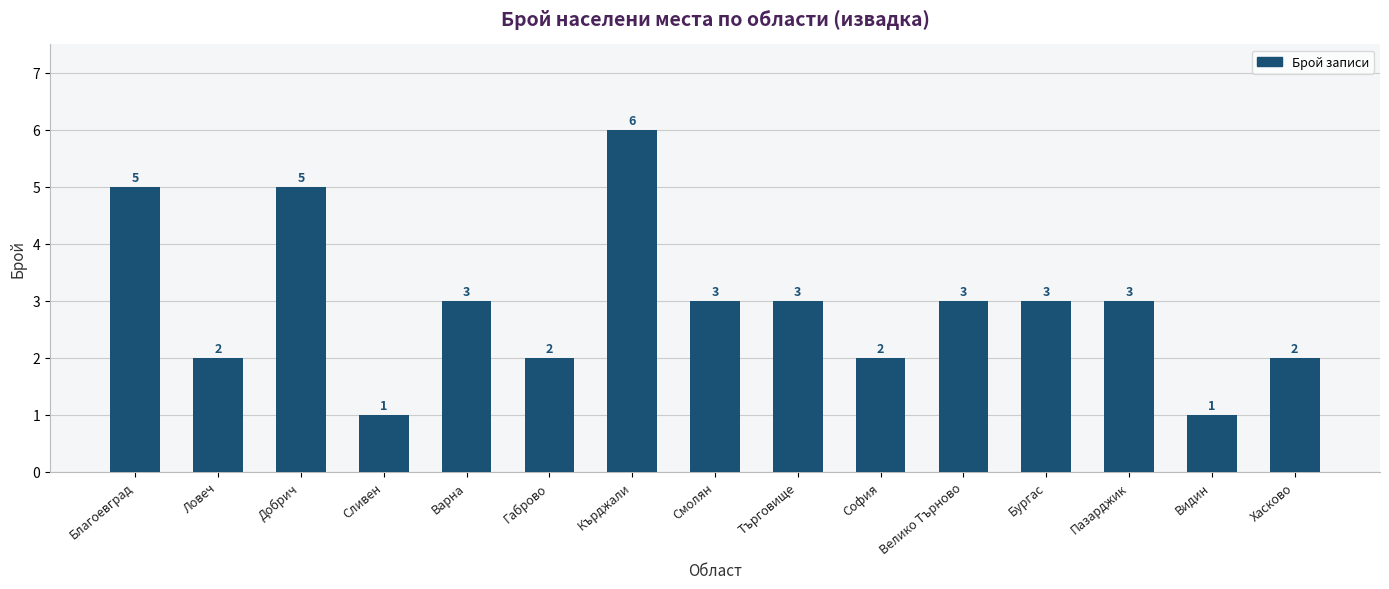

How many bars are there in total?

15